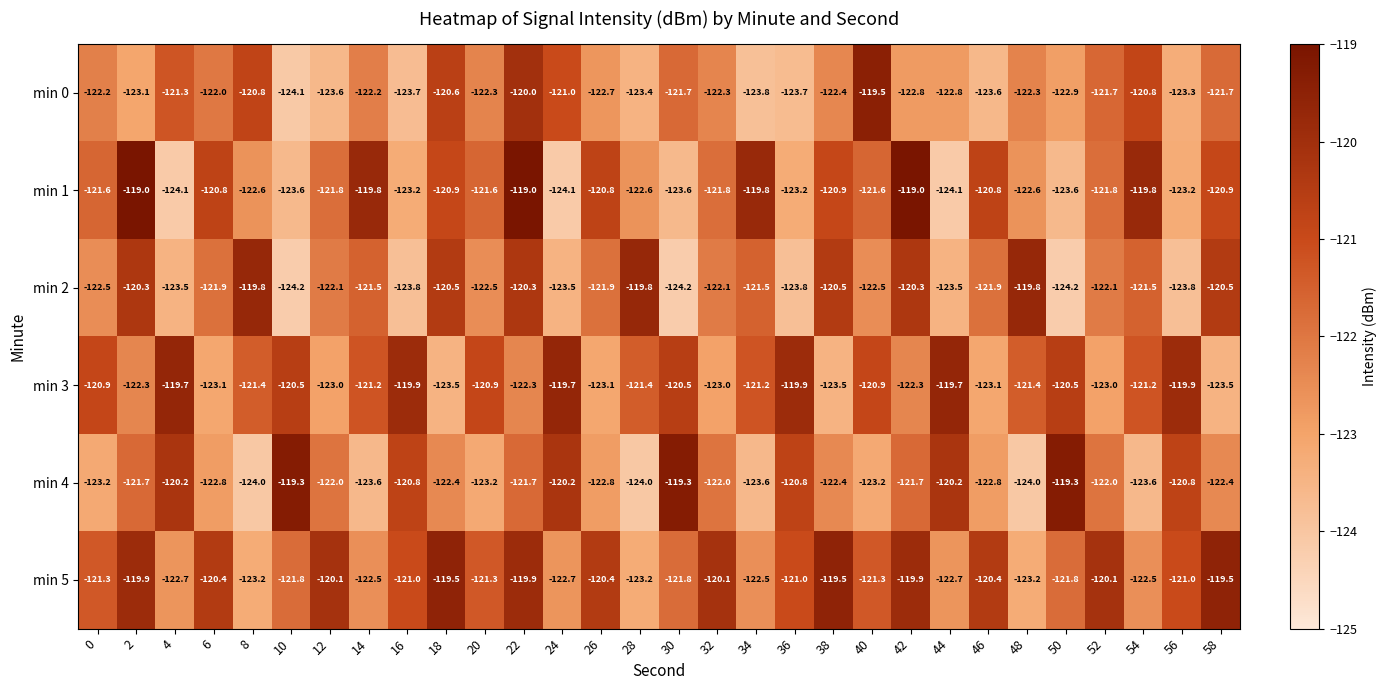

What is the greatest value displayed?

-119.0